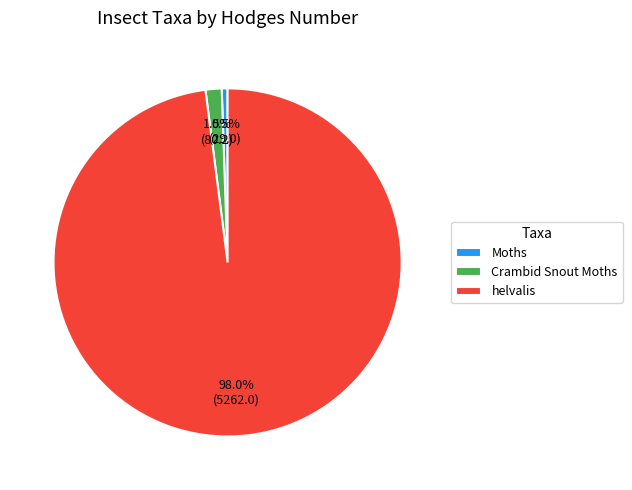

Which slice represents more than half of the pie?

helvalis